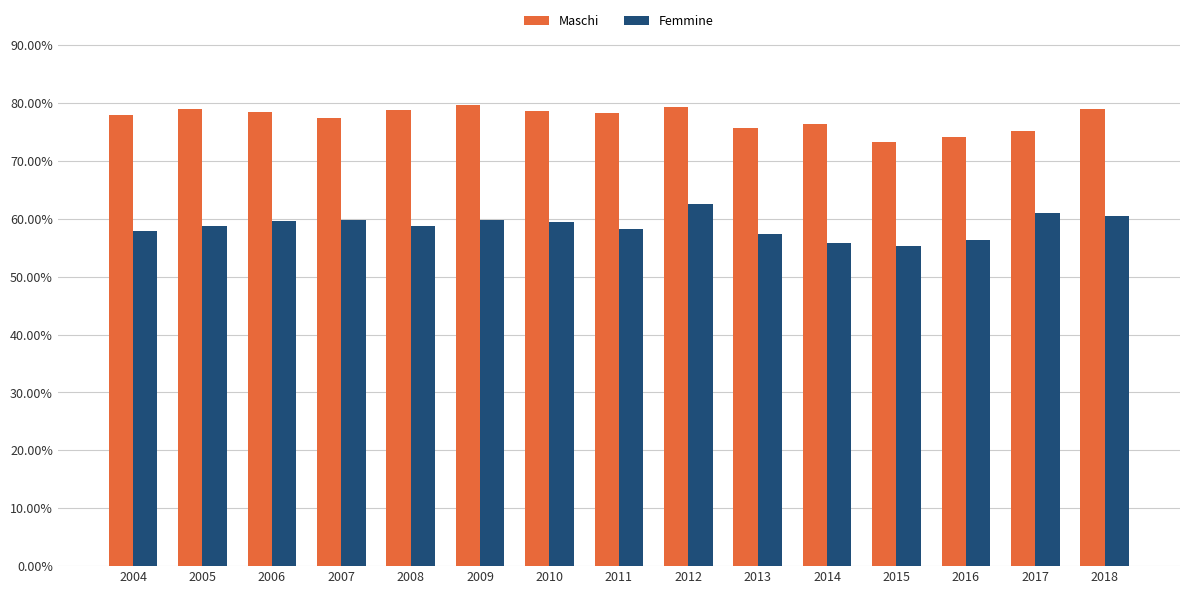

What value does the Maschi series have at 2012?

79.3